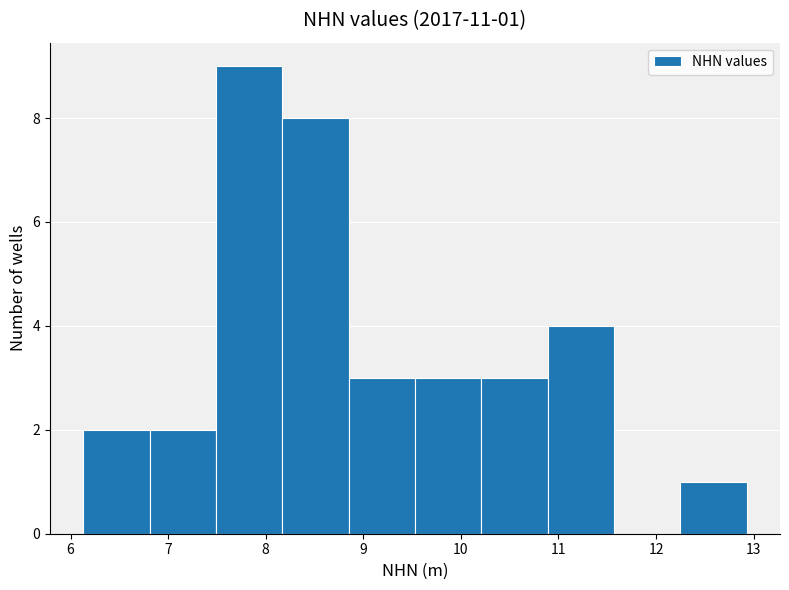

Which range on the x-axis has the tallest bar?

7.49 to 8.17